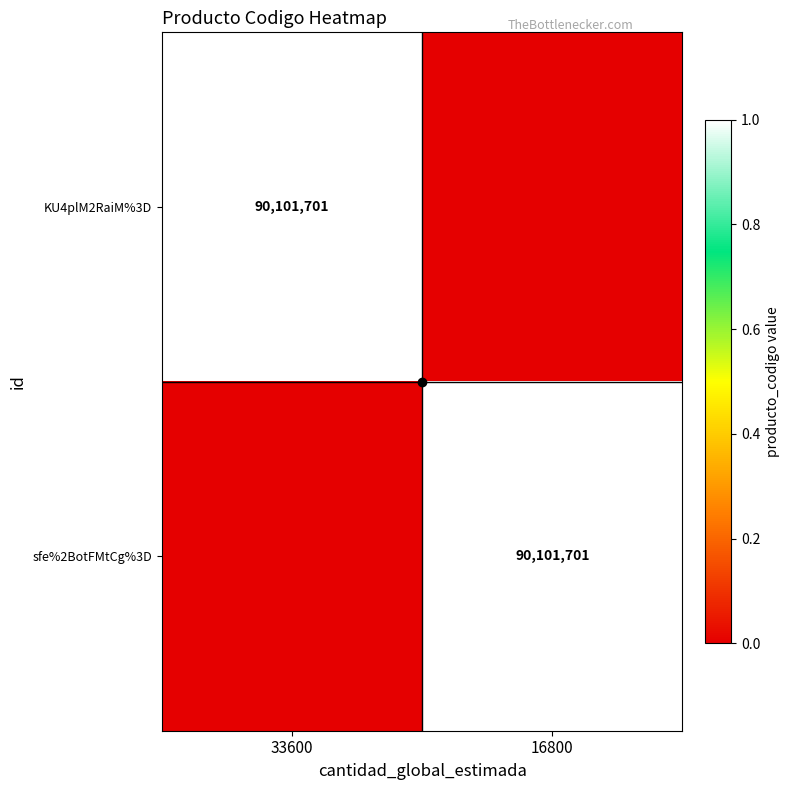

The KU4plM2RaiM%3D series shows 90101701 at 33600. True or false?

True